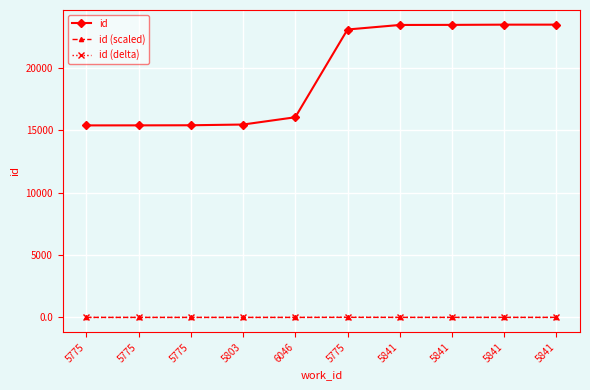

True or false: id has more than 2 points higher than both neighbors.

False